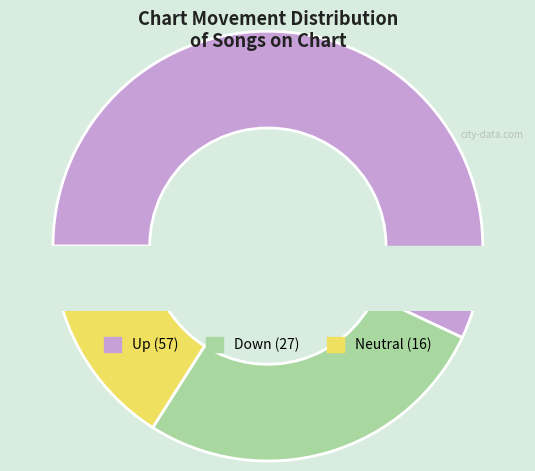

To the nearest percent, what portion does down represent?

27%